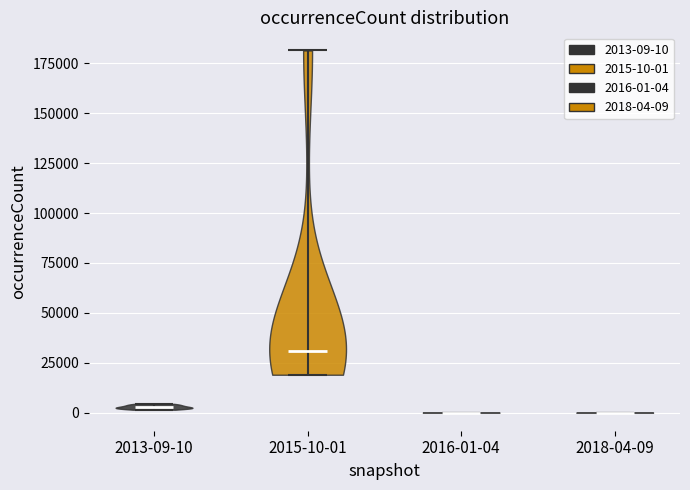

Reading left to right, read every violin against the y-axis: where its median line is, and the lowest and highest points it reaches. The values are not printed on the chart, so give them approximately, as read against the axis.

2013-09-10: median line 5000, lowest point 0, highest point 5000
2015-10-01: median line 30000, lowest point 20000, highest point 180000
2016-01-04: median line 0, lowest point 0, highest point 0
2018-04-09: median line 0, lowest point 0, highest point 0